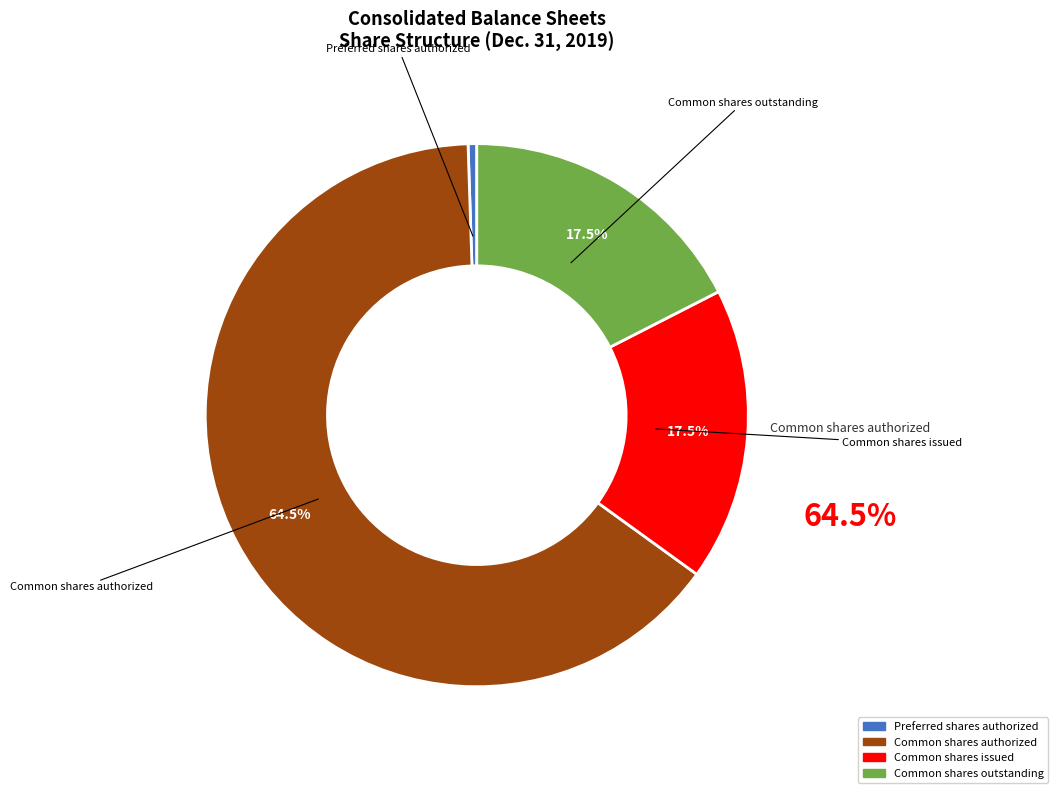

How many slices are in this pie chart?

4